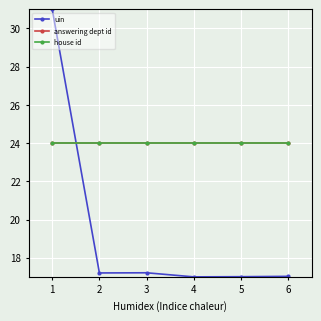

Is the value of uin at 3 greater than the value of answering dept id at 5?

No